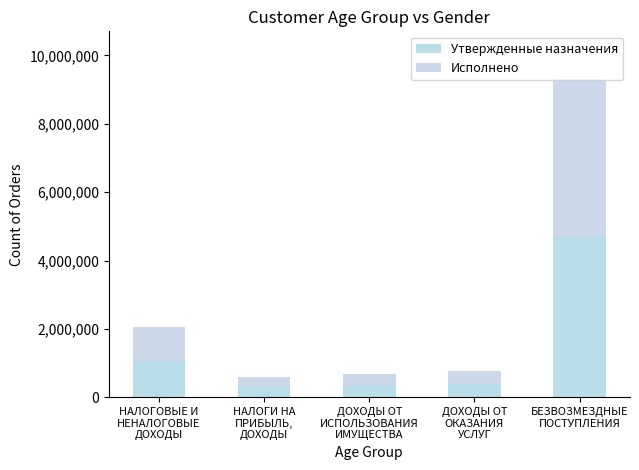

What is the average value of the Исполнено series?

1337546.4